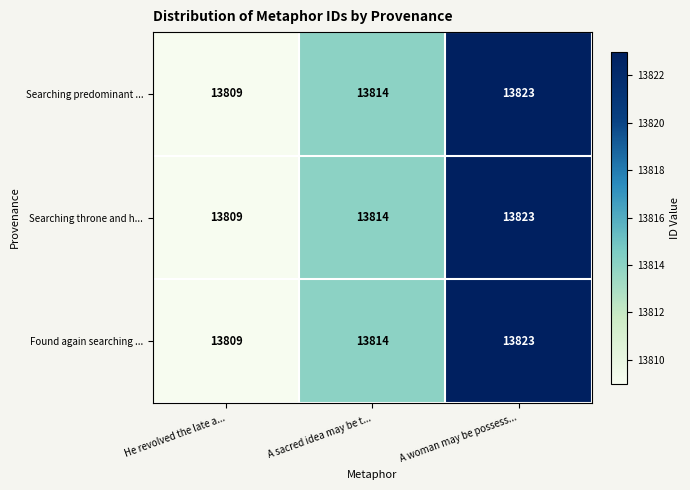

At which category does the chart reach its peak across all series?

A woman may be possess...